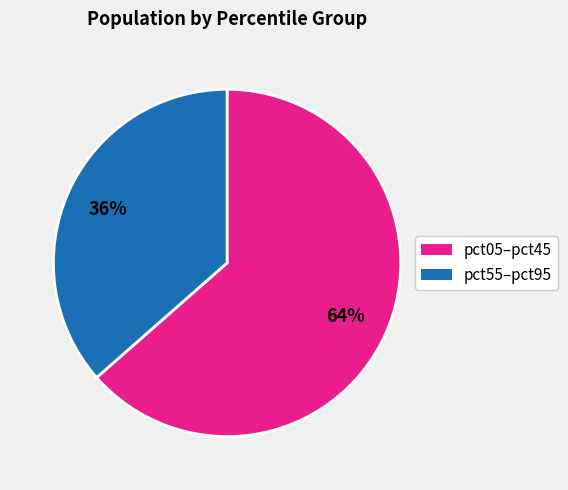

To the nearest percent, what is the average slice percentage?

50%